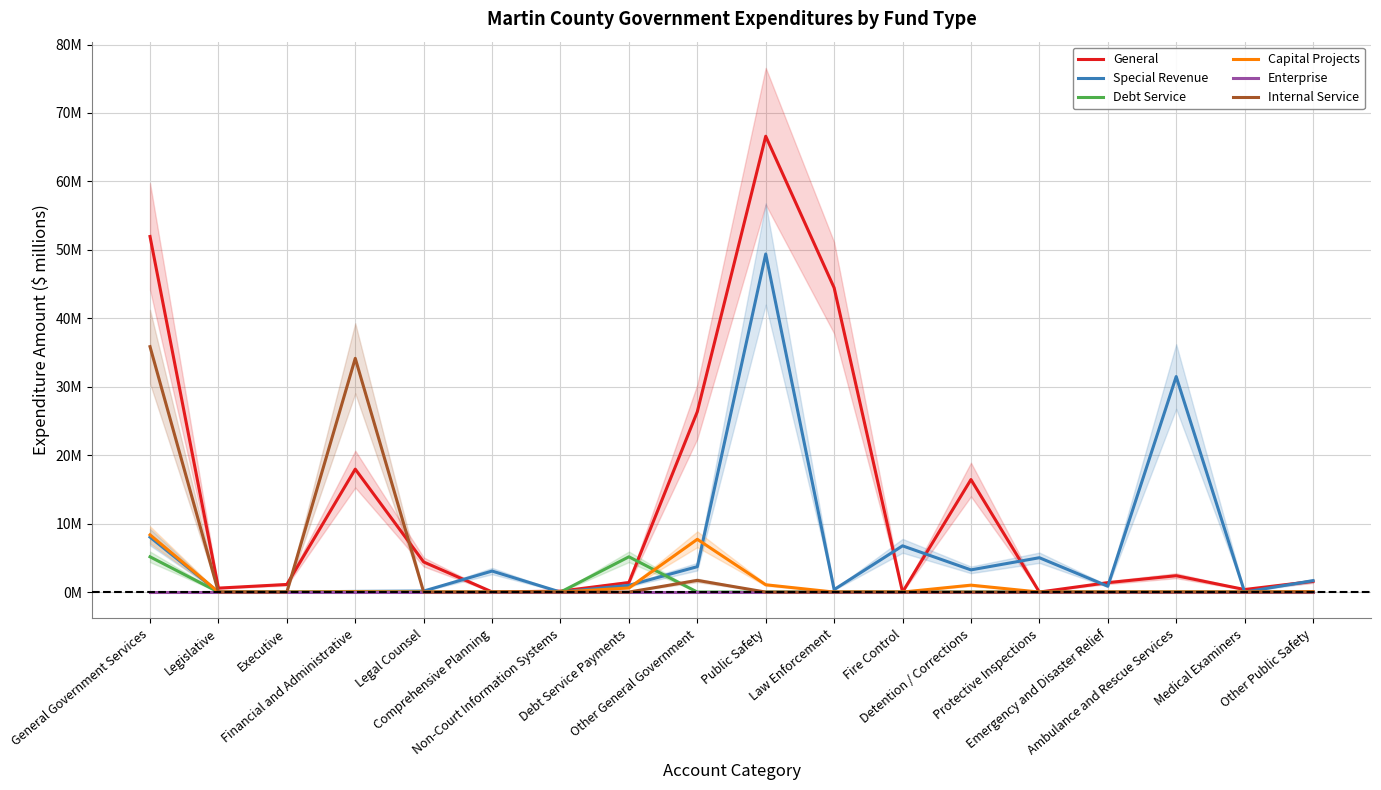

Is the value of Capital Projects at Protective Inspections greater than the value of General at Other General Government?

No